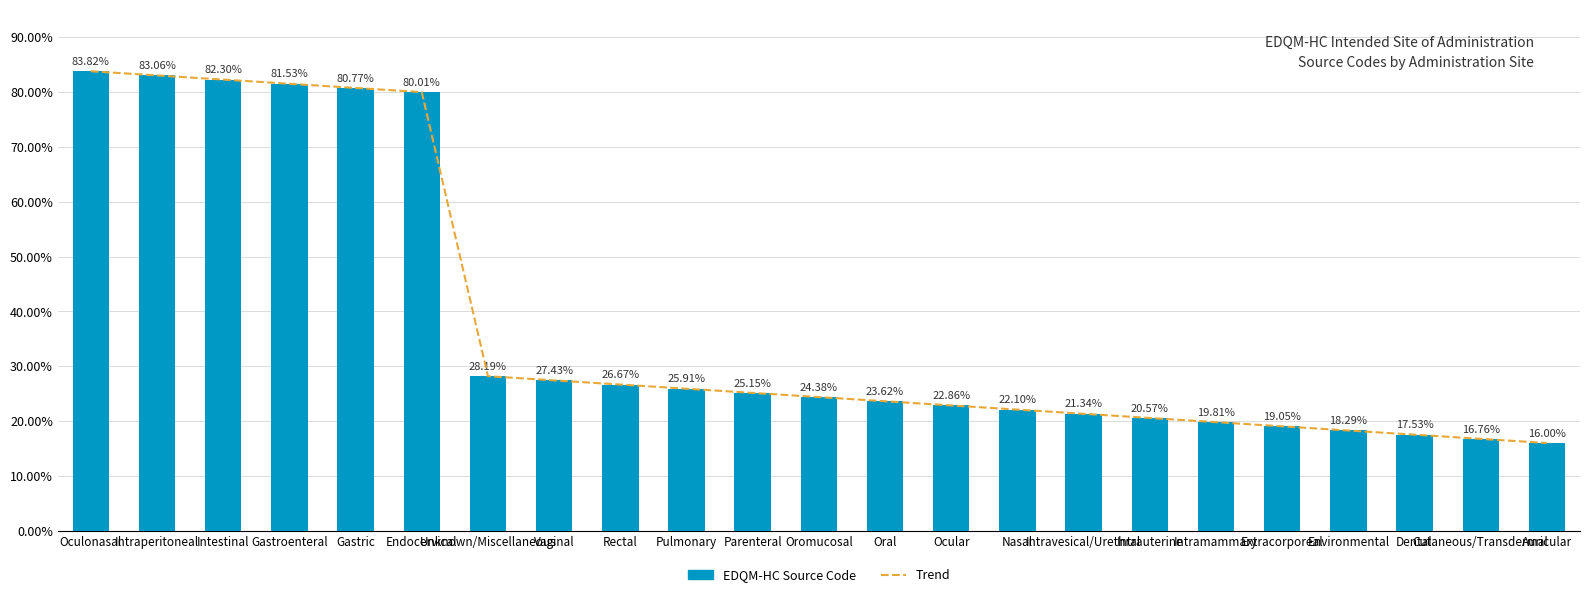

Reading left to right, what are all the values shown in this chart?

Trend: Oculonasal=83.8	Intraperitoneal=83.1	Intestinal=82.3	Gastroenteral=81.5	Gastric=80.8	Endocervical=80.0	Unknown/Miscellaneous=28.2	Vaginal=27.4	Rectal=26.7	Pulmonary=25.9	Parenteral=25.1	Oromucosal=24.4	Oral=23.6	Ocular=22.9	Nasal=22.1	Intravesical/Urethral=21.3	Intrauterine=20.6	Intramammary=19.8	Extracorporeal=19.0	Environmental=18.3	Dental=17.5	Cutaneous/Transdermal=16.8	Auricular=16.0
EDQM-HC Source Code: Oculonasal=83.8	Intraperitoneal=83.1	Intestinal=82.3	Gastroenteral=81.5	Gastric=80.8	Endocervical=80.0	Unknown/Miscellaneous=28.2	Vaginal=27.4	Rectal=26.7	Pulmonary=25.9	Parenteral=25.1	Oromucosal=24.4	Oral=23.6	Ocular=22.9	Nasal=22.1	Intravesical/Urethral=21.3	Intrauterine=20.6	Intramammary=19.8	Extracorporeal=19.0	Environmental=18.3	Dental=17.5	Cutaneous/Transdermal=16.8	Auricular=16.0